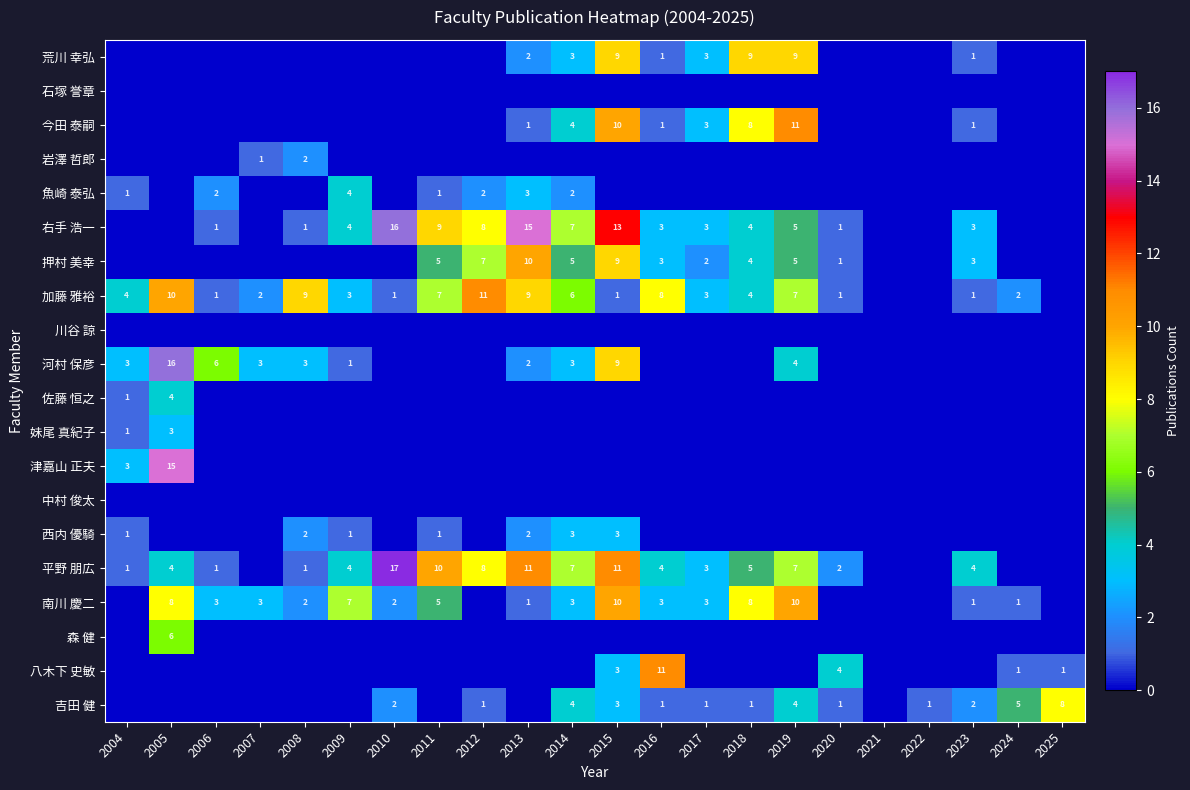

The value of 魚崎 泰弘 at 2012 is 2. True or false?

True